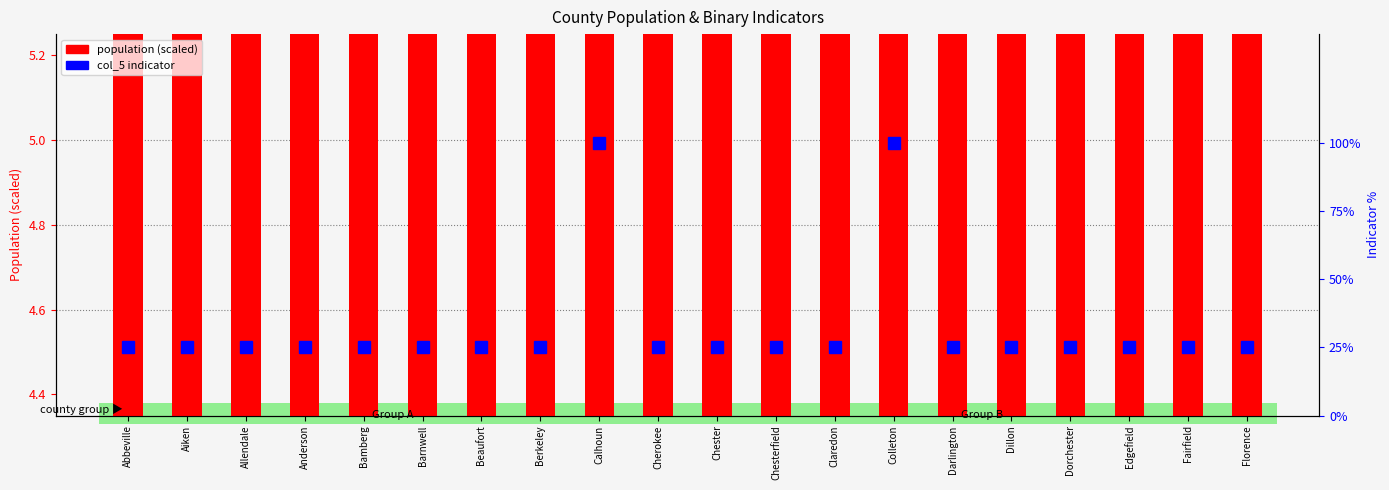

Does the chart contain any negative values?

No